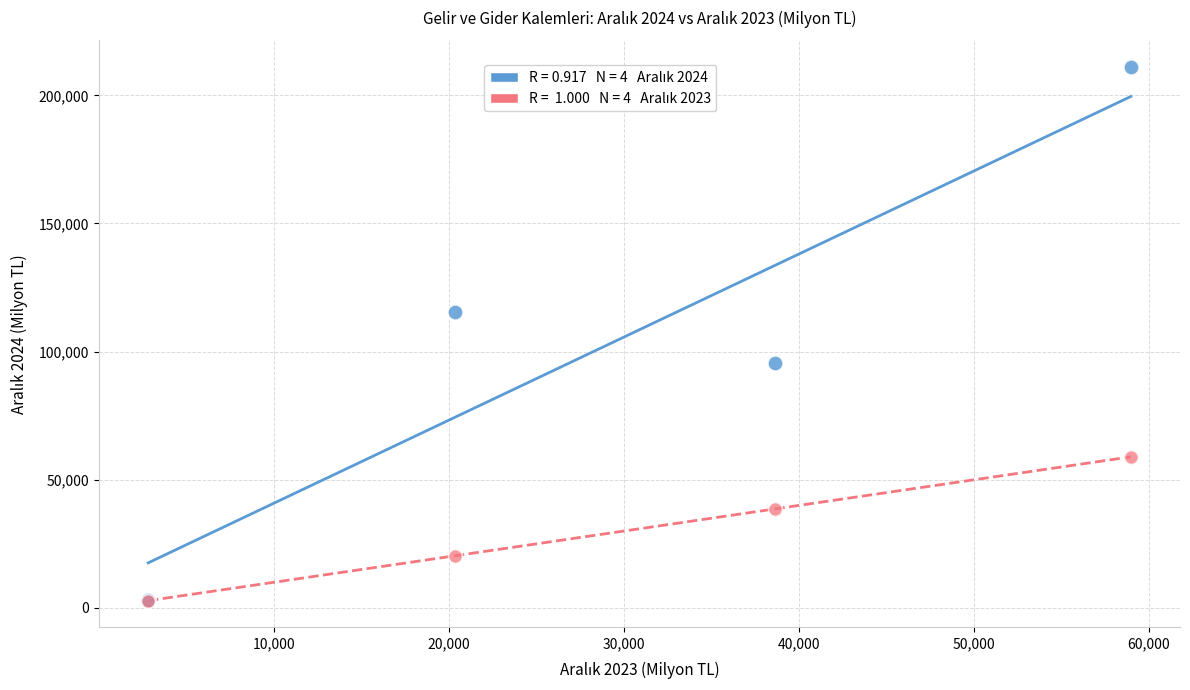

Across all series, what Y value is closest to 106911?

115549